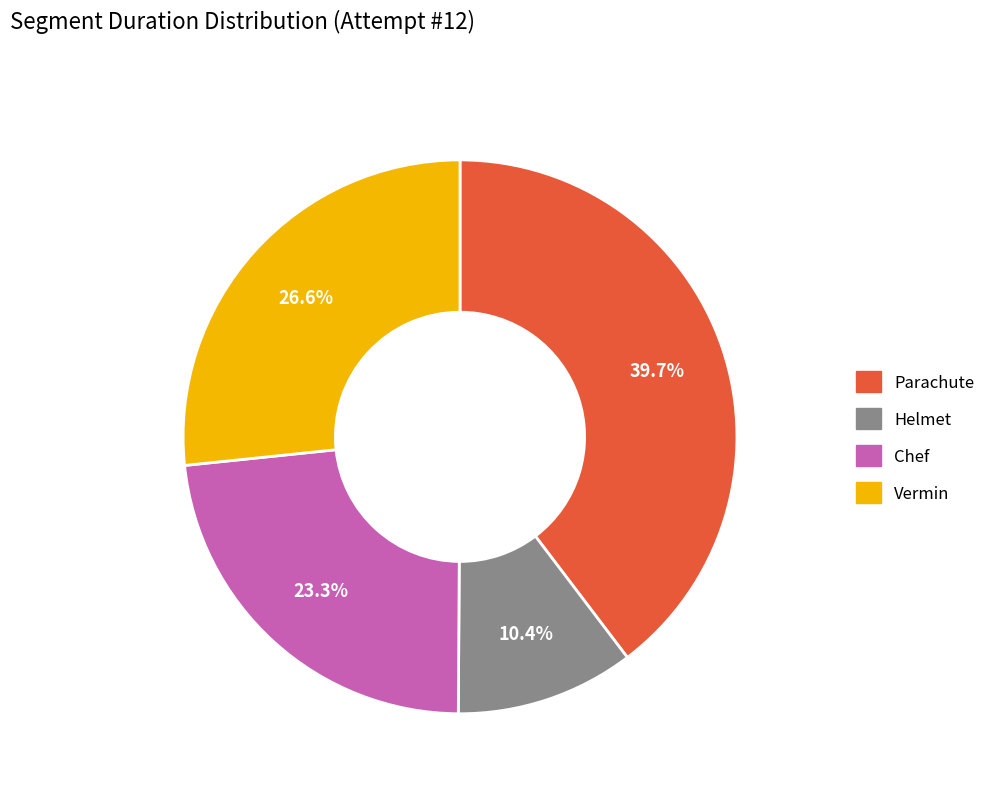

To the nearest percent, what is the difference between the Parachute and Vermin slice percentages?

13%